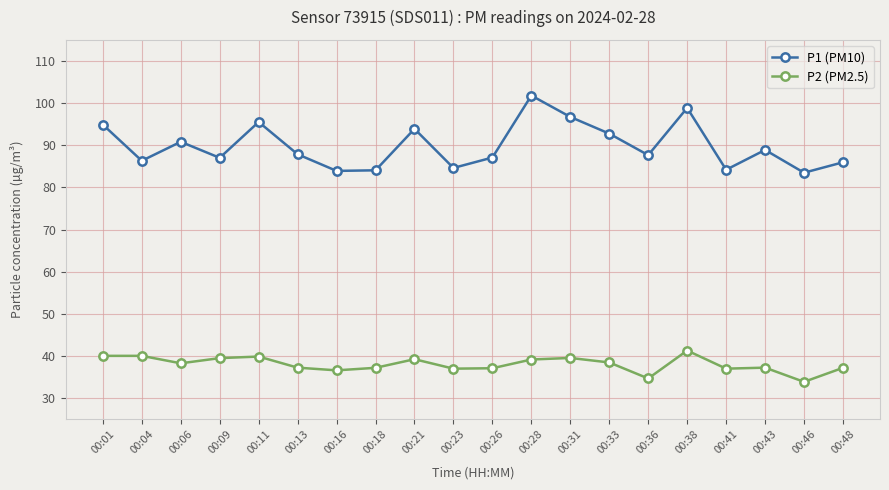

Which series has the largest total across all categories?

P1 (PM10)